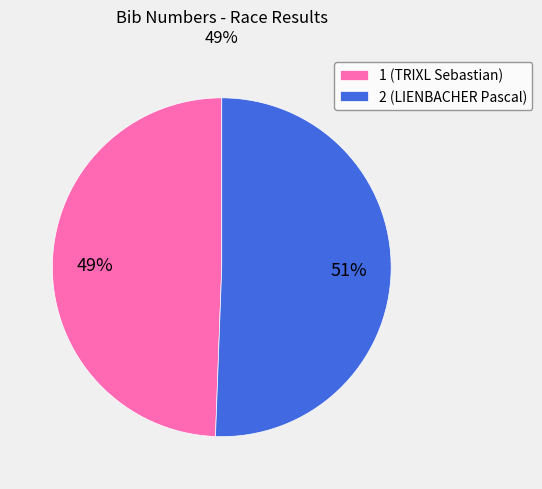

Rank the categories by value from lowest to highest.

1, 2